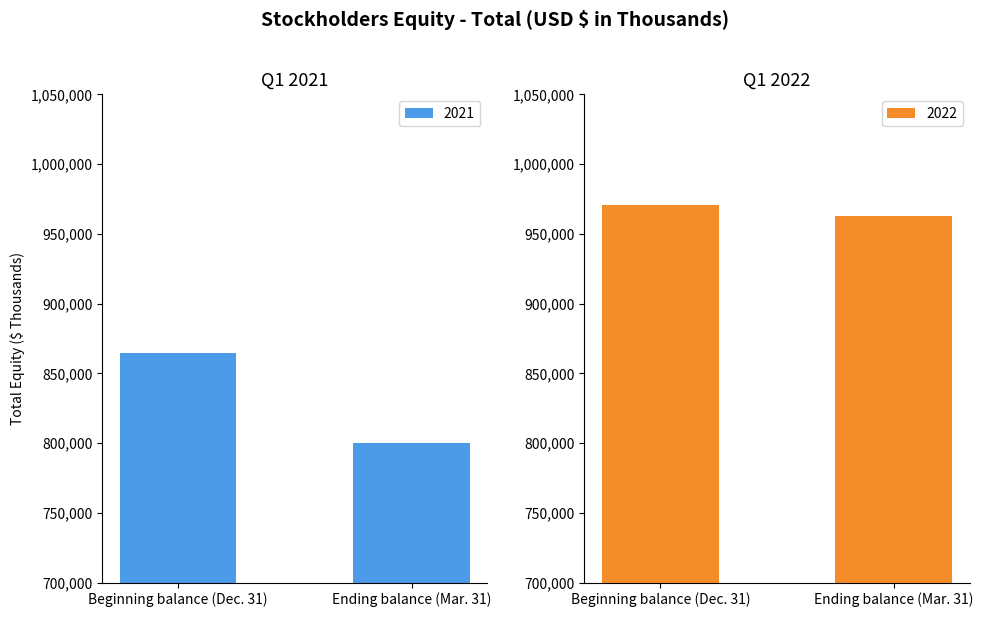

True or false: 2021 has a value of 1420043 at Beginning balance (Dec. 31).

False